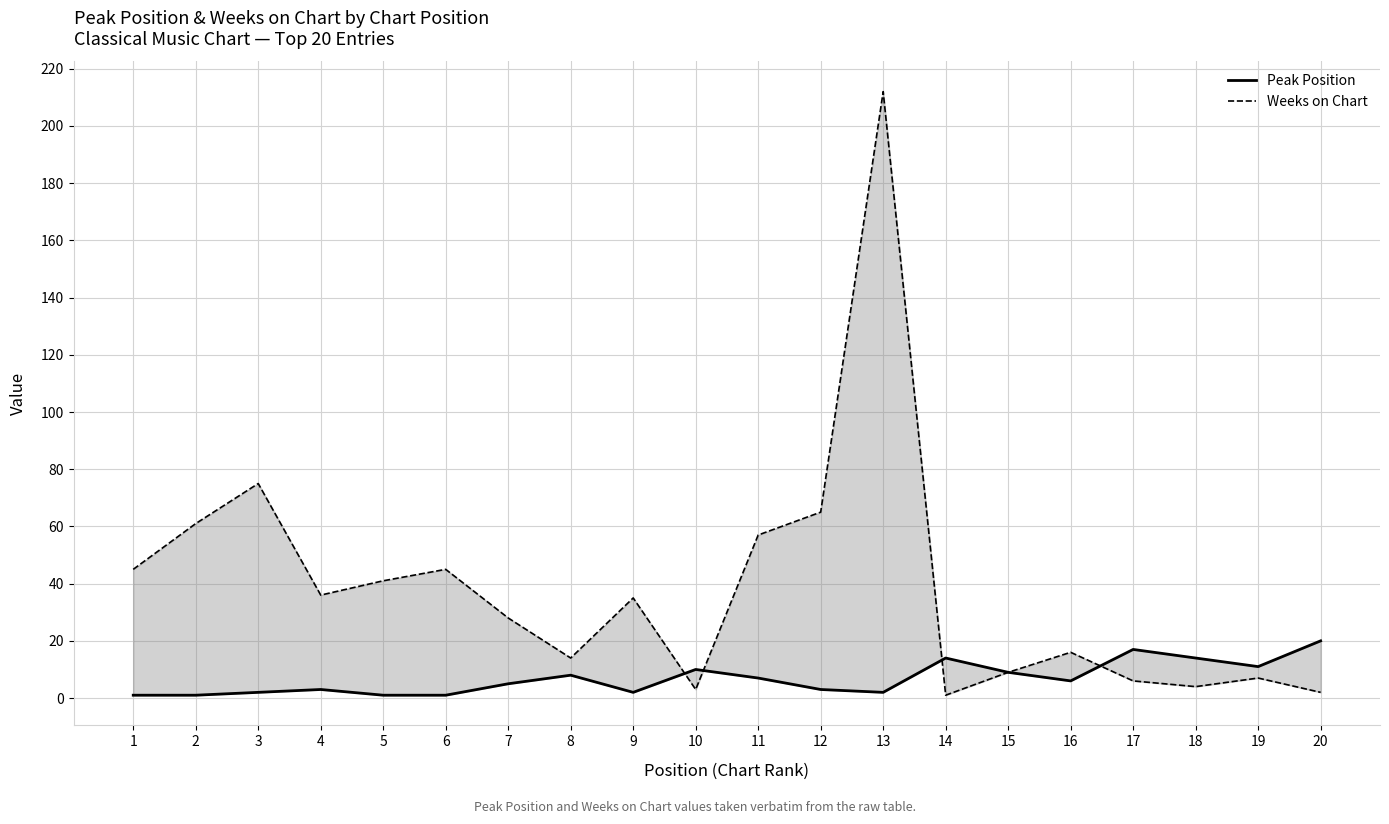

How many interior local peaks does the Weeks on Chart series have?

6